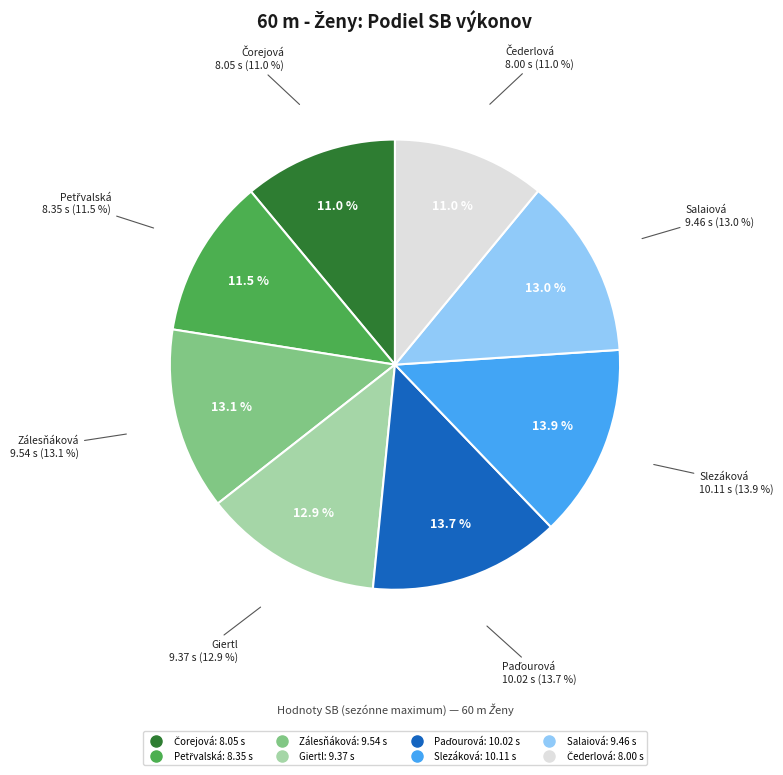

What is the smallest slice in the pie chart?

Čederlová Ela